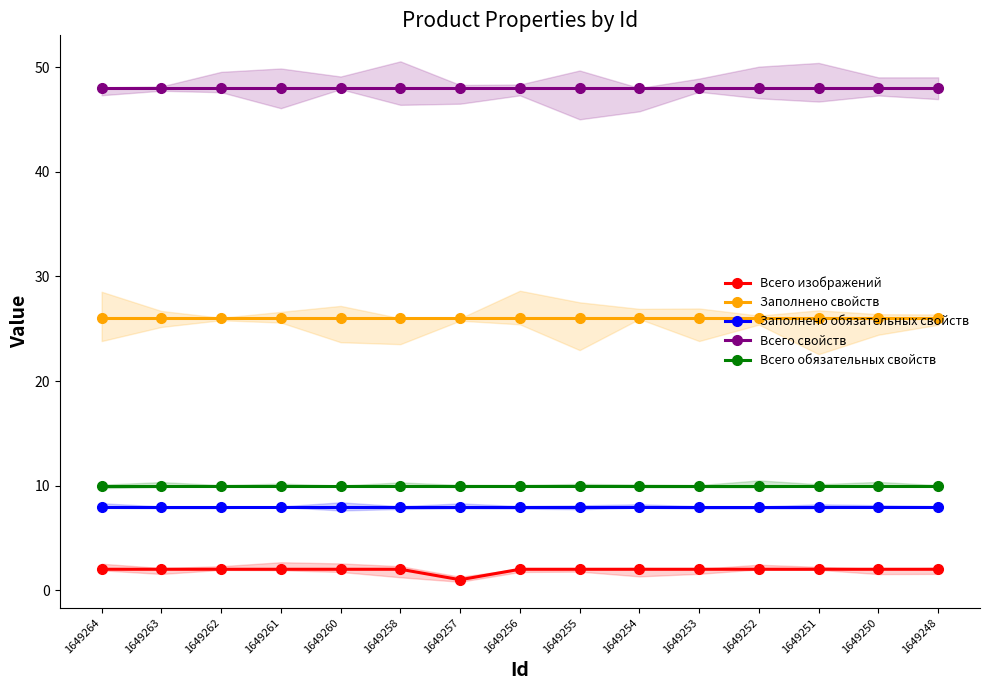

At how many categories does at least one series exceed 37?

15